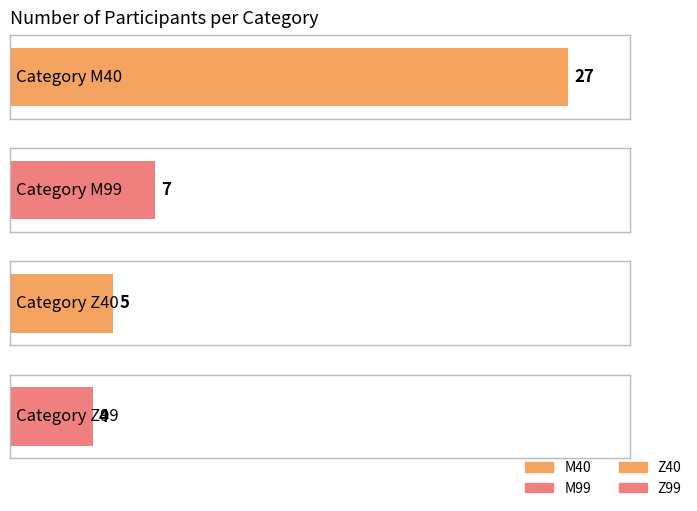

Are the bars grouped side by side (vs. stacked)?

No